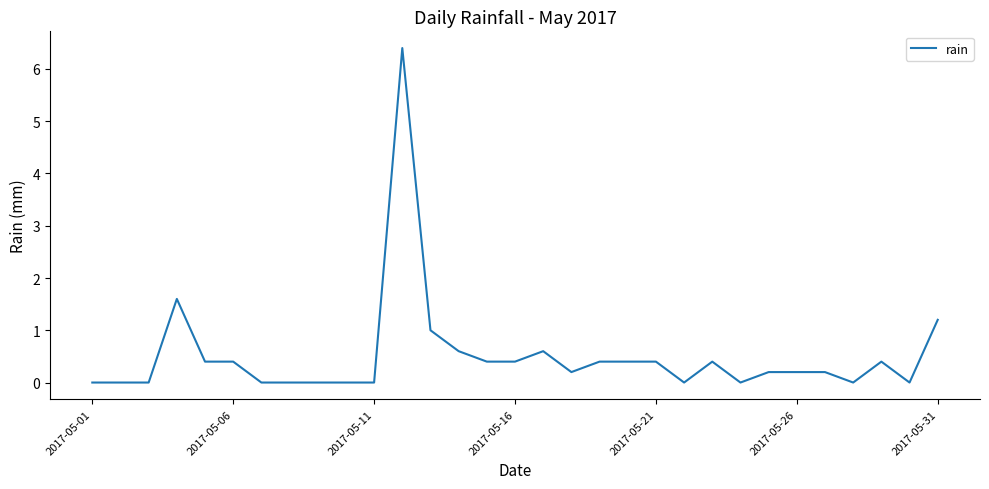

What is the difference between the maximum and minimum values?

6.4